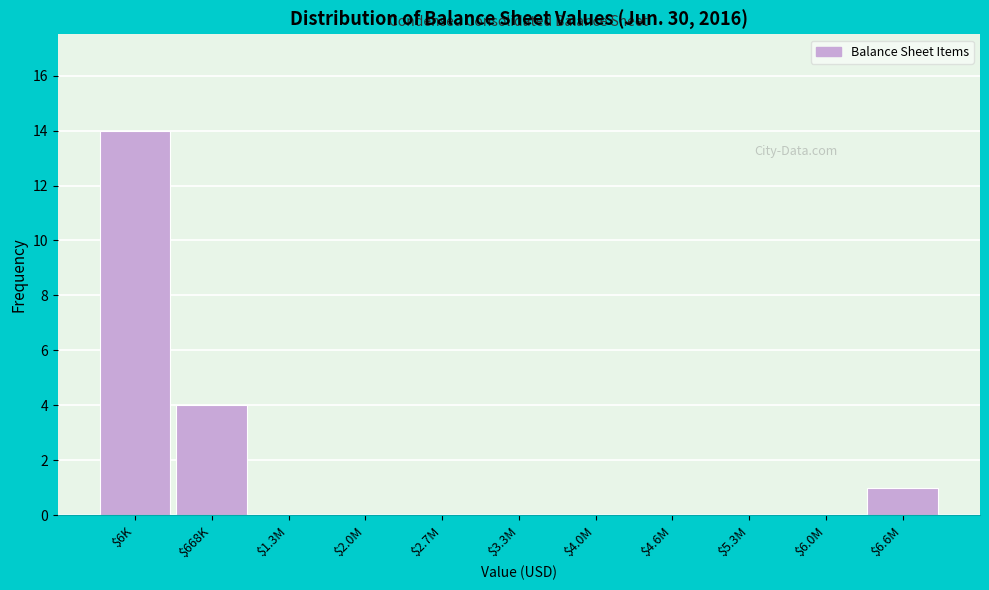

True or false: the data shows 9 at $6K.

False